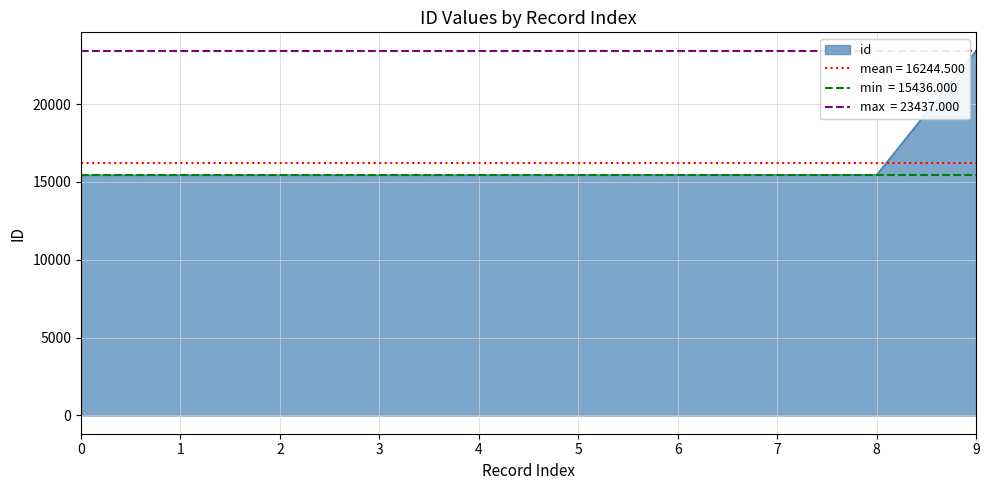

True or false: there are more than 1 points higher than both neighbors.

False